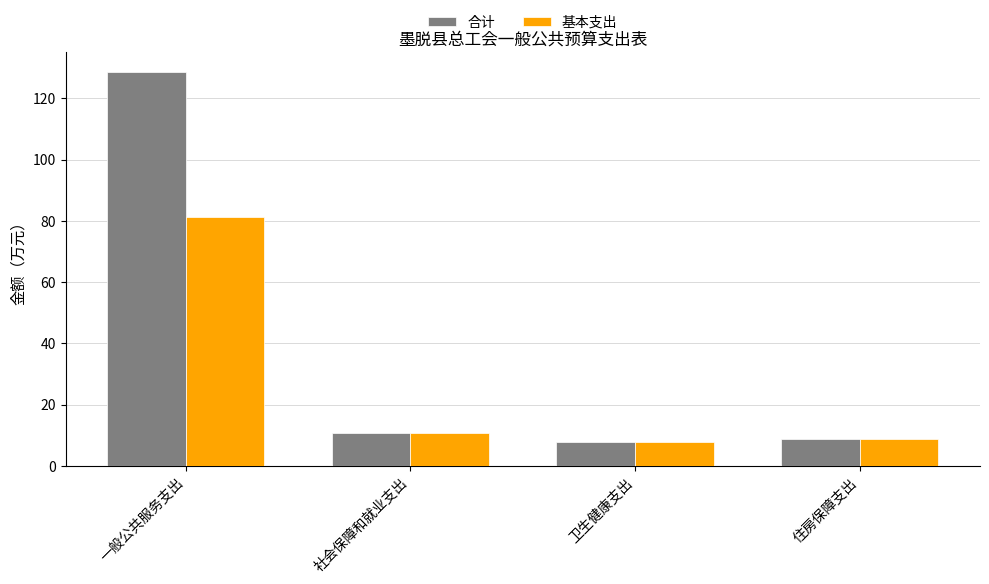

Does the chart contain stacked bars?

No